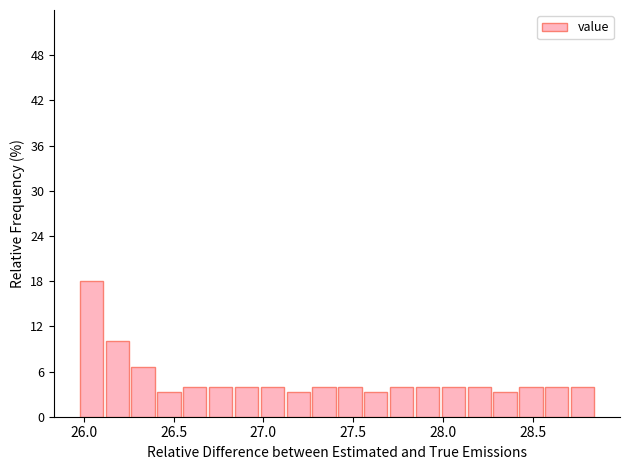

Around what value on the x-axis is the tallest bar? Give the approximate position of its centre, as read against the axis.

26.05